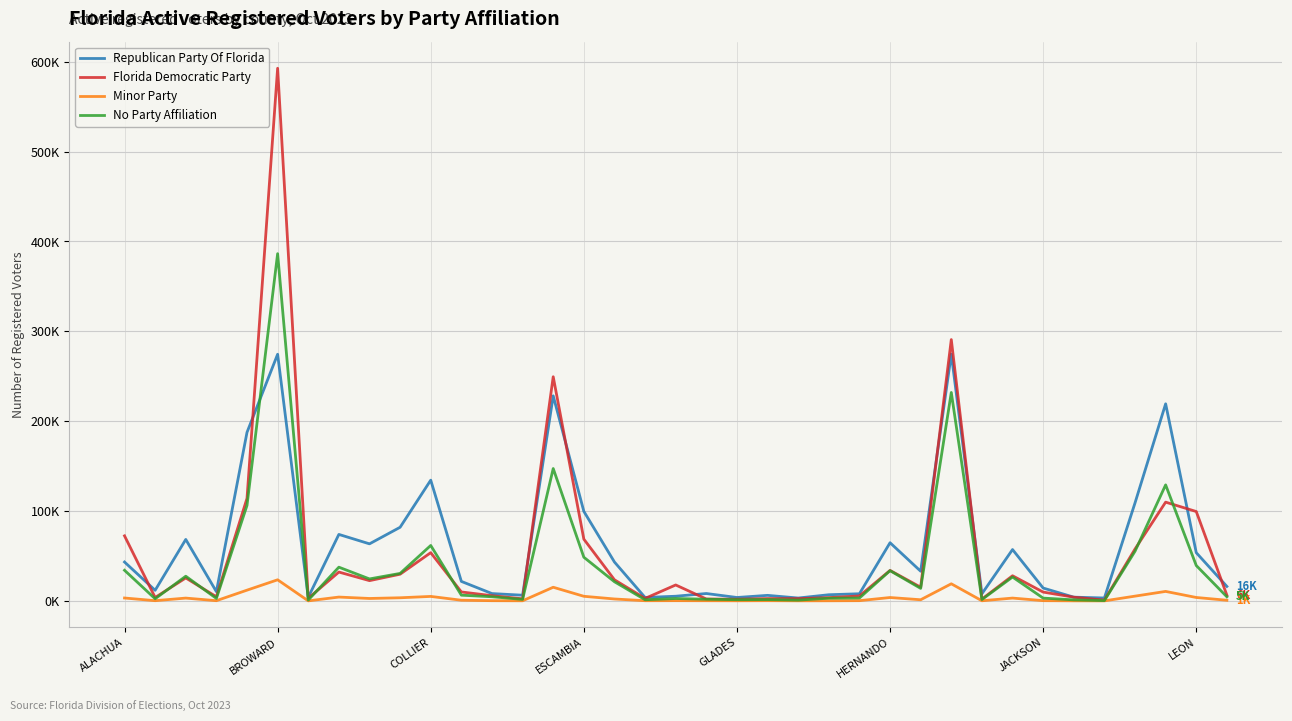

Reading right to left, list all the values displayed in this chart.

Republican Party Of Florida: 16106	53687	219334	109057	3251	4174	14333	57166	7938	274718	33042	64762	7971	6873	3216	6182	3806	8230	5213	3829	43275	99656	228213	6339	8183	21719	134378	81956	63516	74001	4048	274486	187584	10317	68415	11812	43291
Florida Democratic Party: 6388	99490	109917	57756	925	4148	9835	27991	2034	290834	15233	33947	5496	3671	2533	2615	1901	2109	17746	2778	23493	68746	249467	2338	5805	9980	53684	29729	22571	32120	2914	592771	114171	4609	25577	3812	72417
Minor Party: 725	3825	10578	5317	56	95	294	3154	170	19049	1297	3780	296	173	114	264	153	229	298	226	2152	5153	15209	160	265	769	5012	3498	2721	4282	62	23504	11973	258	3142	269	3240
No Party Affiliation: 4592	39380	129135	55237	353	1180	3119	26580	1511	231978	13941	33649	3215	3002	899	1489	1373	1878	2677	1300	21328	48616	147315	1685	4621	6391	61710	30619	24477	37547	929	386441	106276	2761	27493	2387	34090